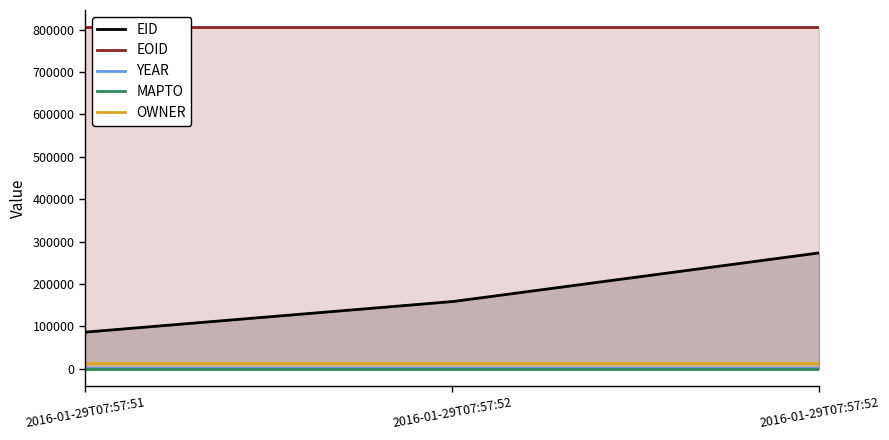

How many lines are shown in the chart?

5